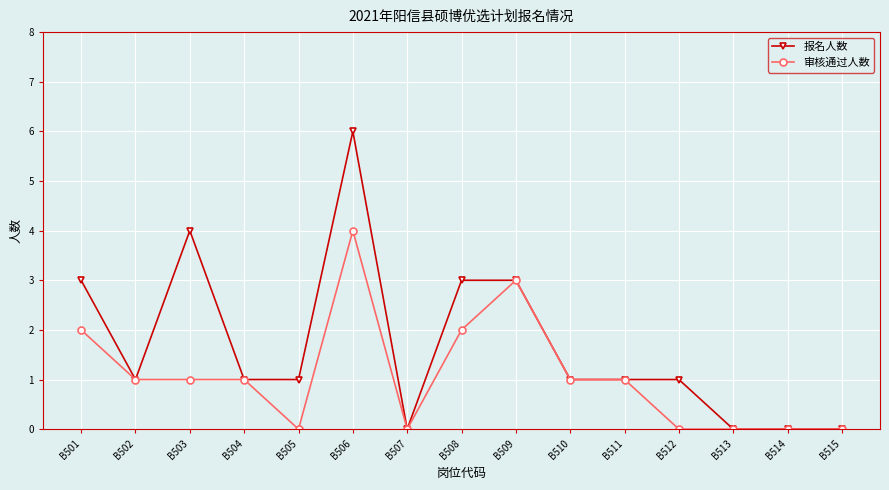

List the series in order of their overall mean, lowest first.

审核通过人数, 报名人数